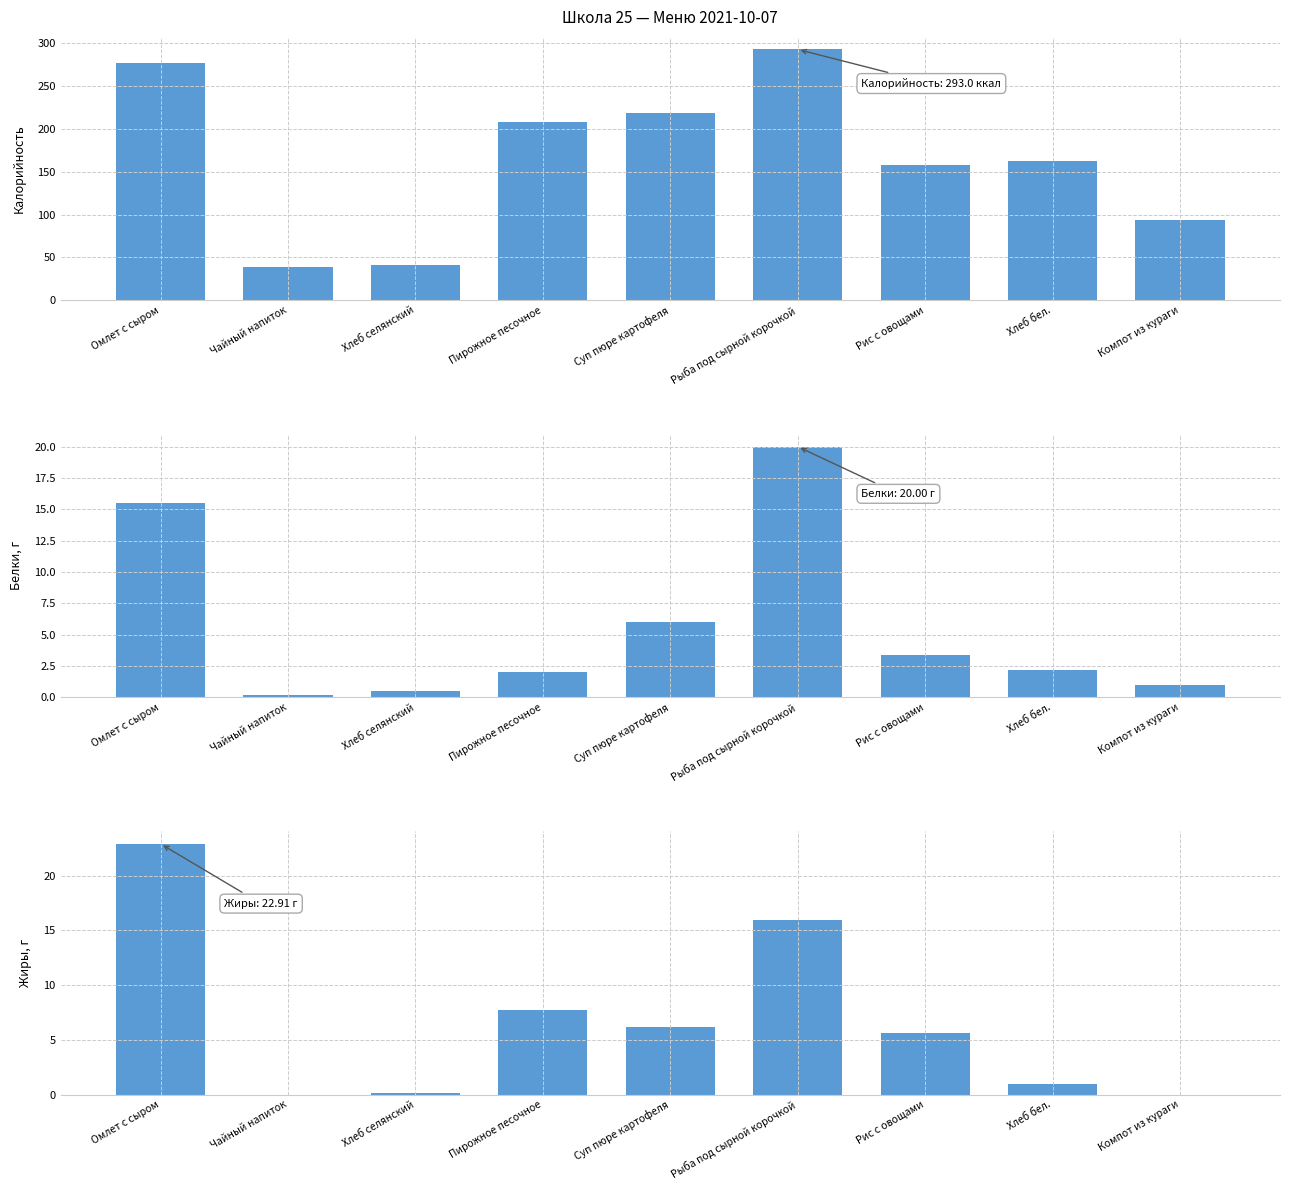

What is the average value of the Калорийность series?

165.6